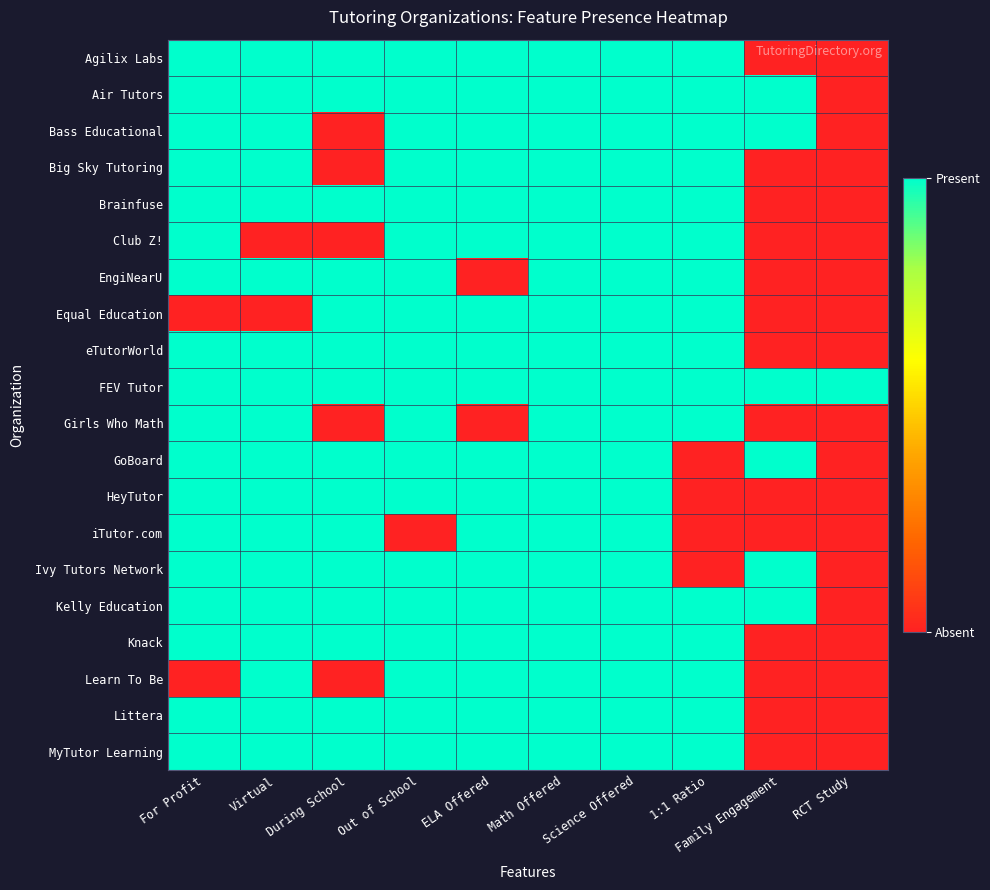

How many data points does each series have?

10